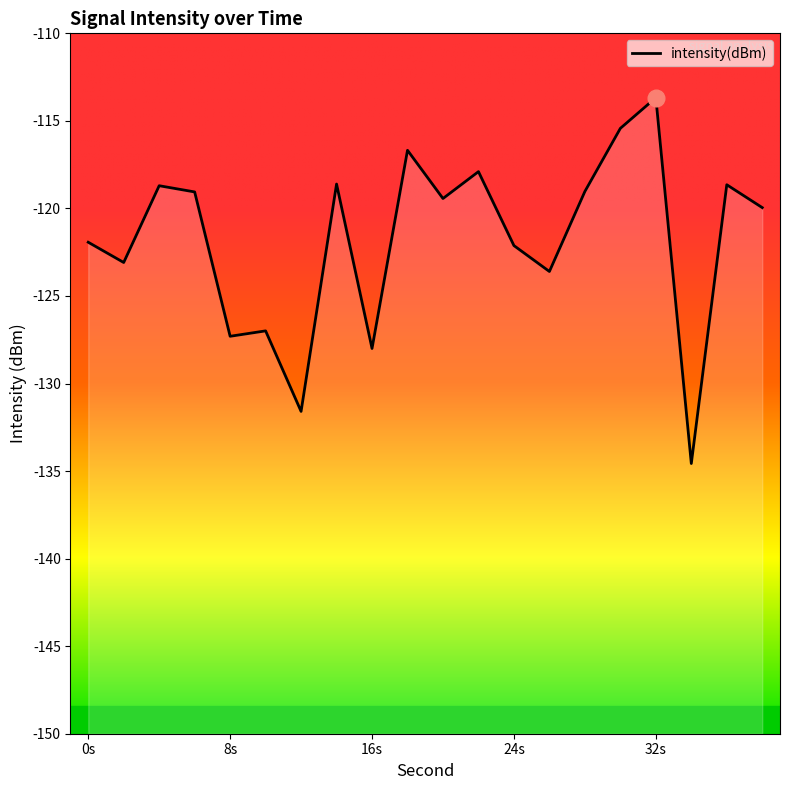

Reading left to right, extract all data points from this chart.

-121.9	-123.1	-118.7	-119.1	-127.3	-127.0	-131.6	-118.6	-128.0	-116.7	-119.4	-117.9	-122.1	-123.6	-119.0	-115.4	-113.7	-134.6	-118.6	-120.0